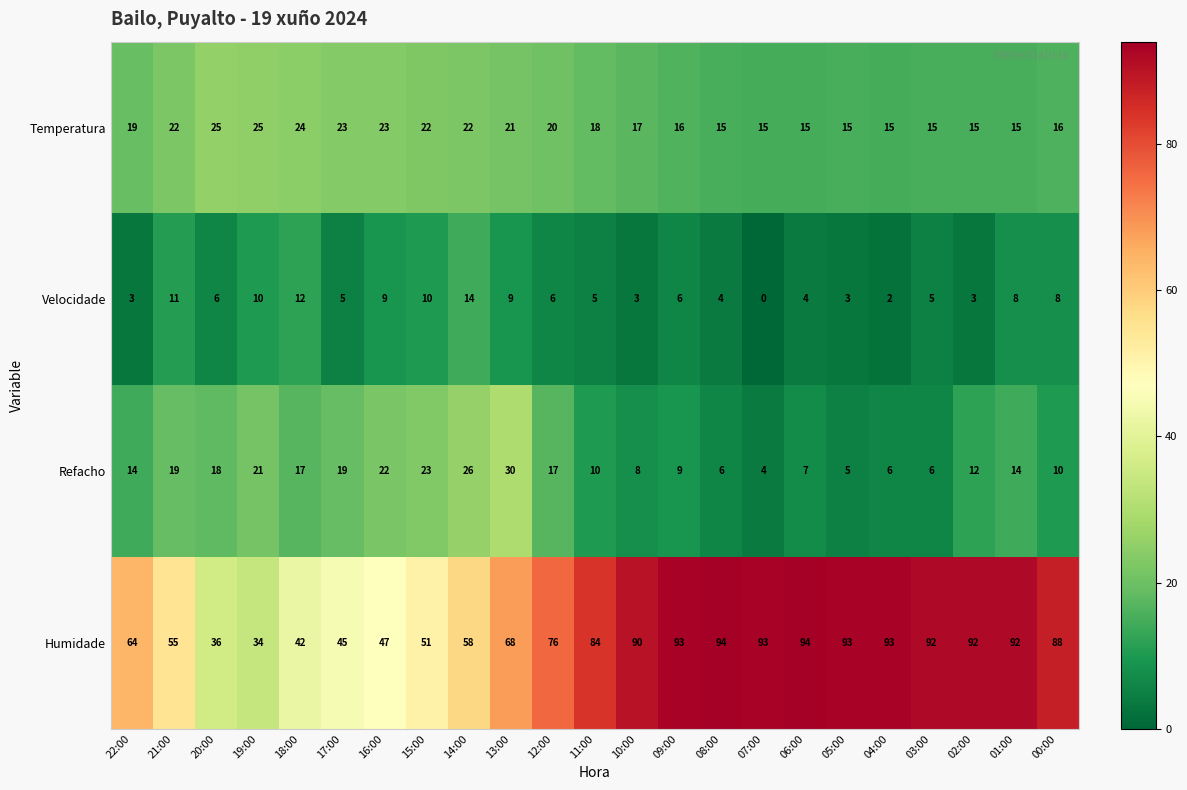

At which label does Velocidade first exceed 6?

21:00